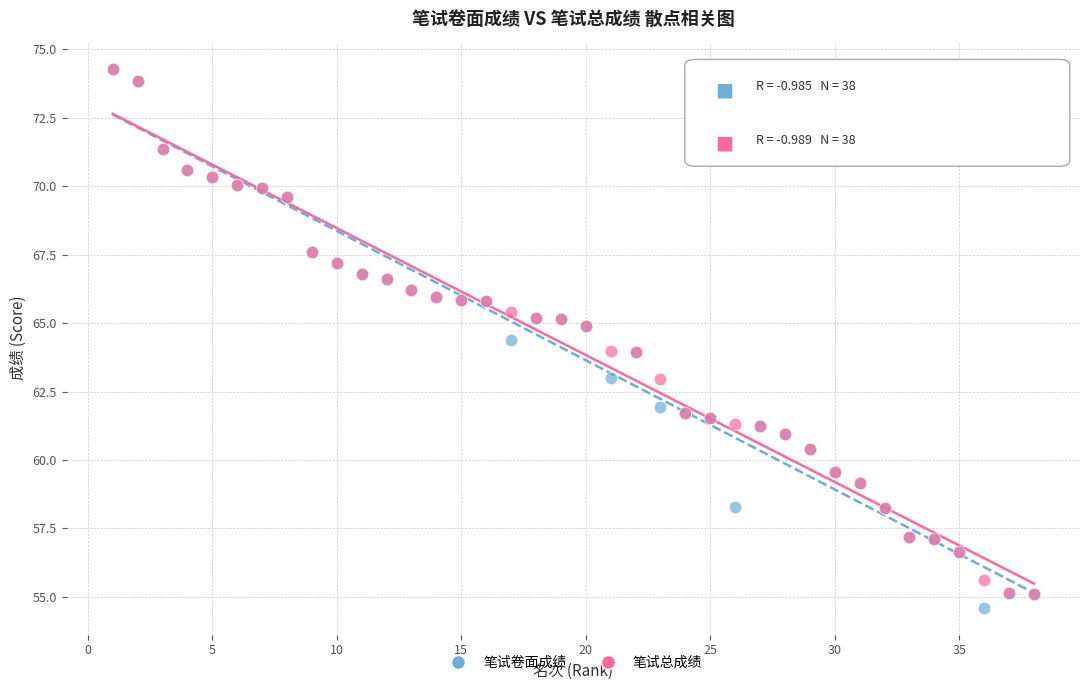

What are all the series names shown in the legend?

笔试卷面成绩, 笔试总成绩